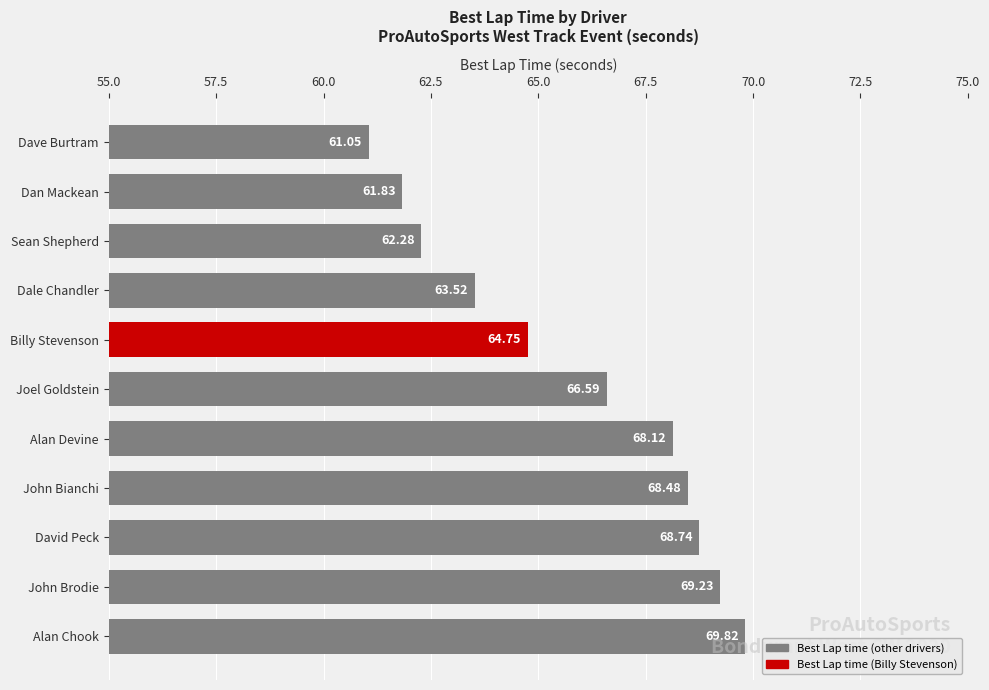

At which label is the value closest to 65?

Billy Stevenson